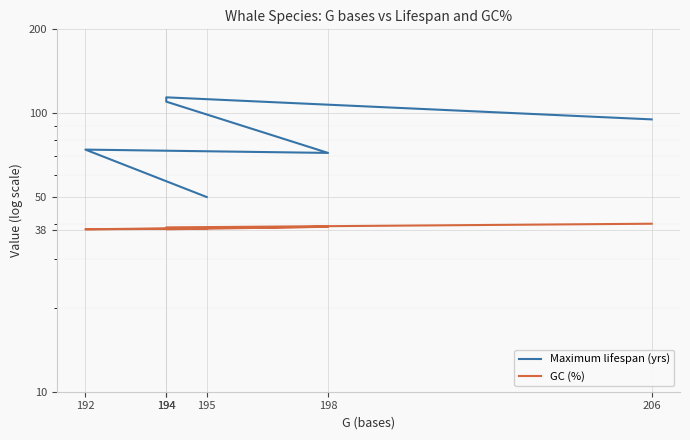

What is the value of the GC (%) point at the 1st from the left?

38.5